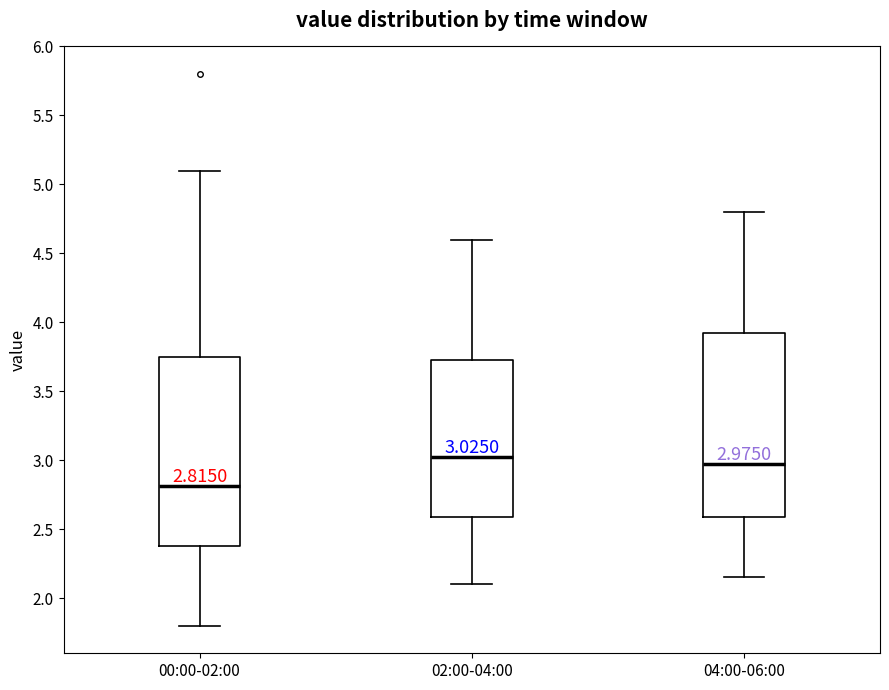

Which box's median line is the lowest?

00:00-02:00